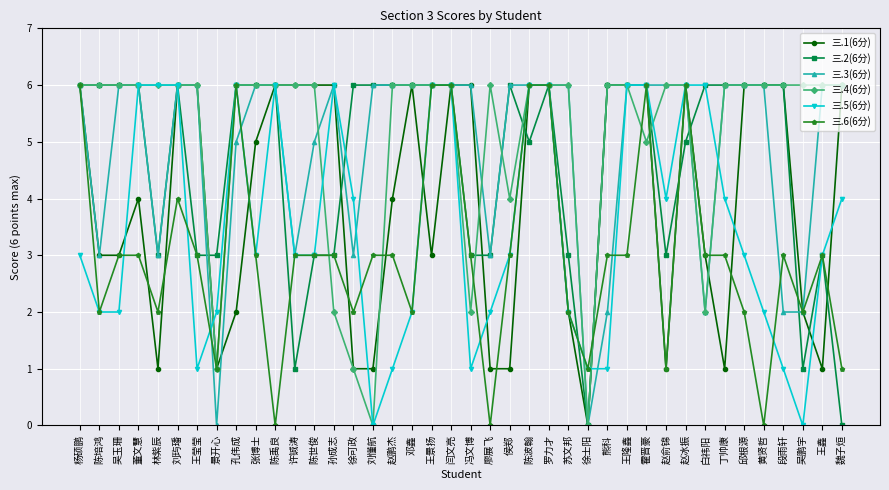

True or false: 三.3(6分) and 三.1(6分) intersect in this chart.

True